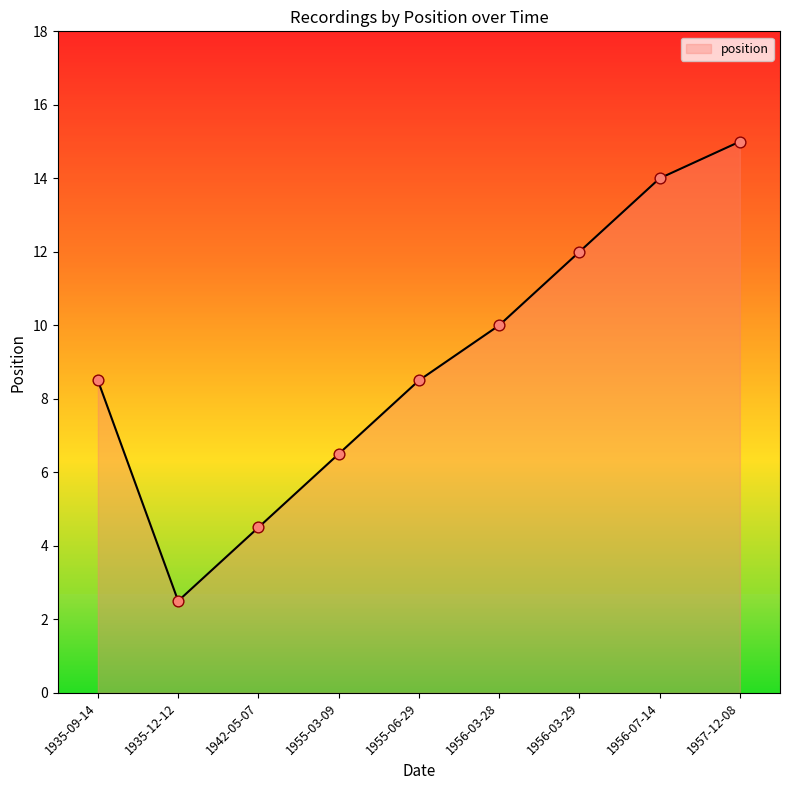

What is the change in value from 1942-05-07 to 1956-03-29?

+7.5